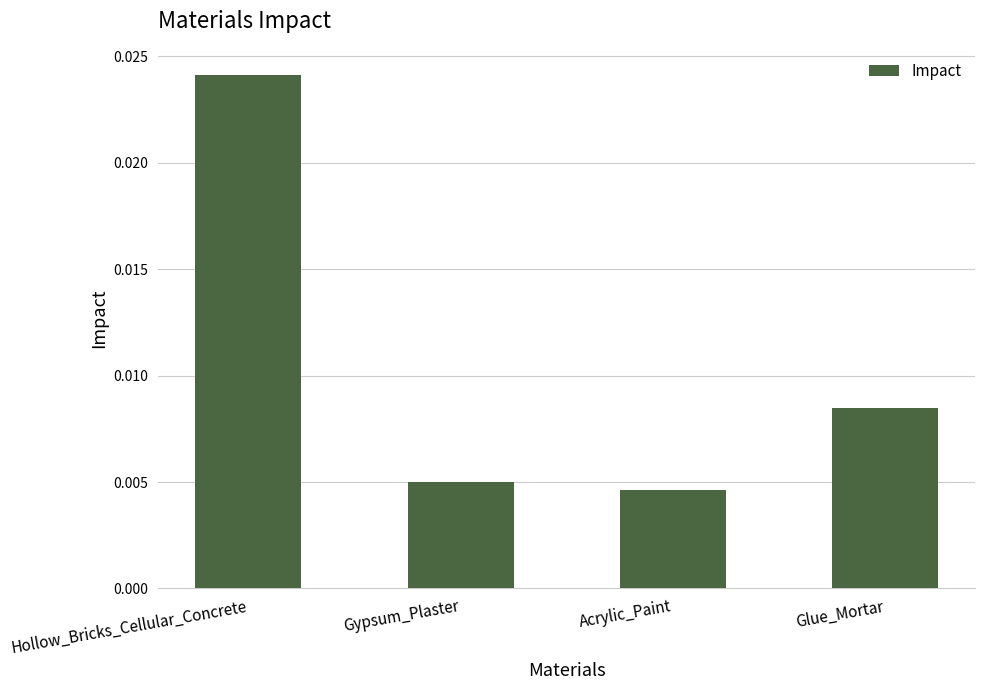

How many bars are there in total?

4